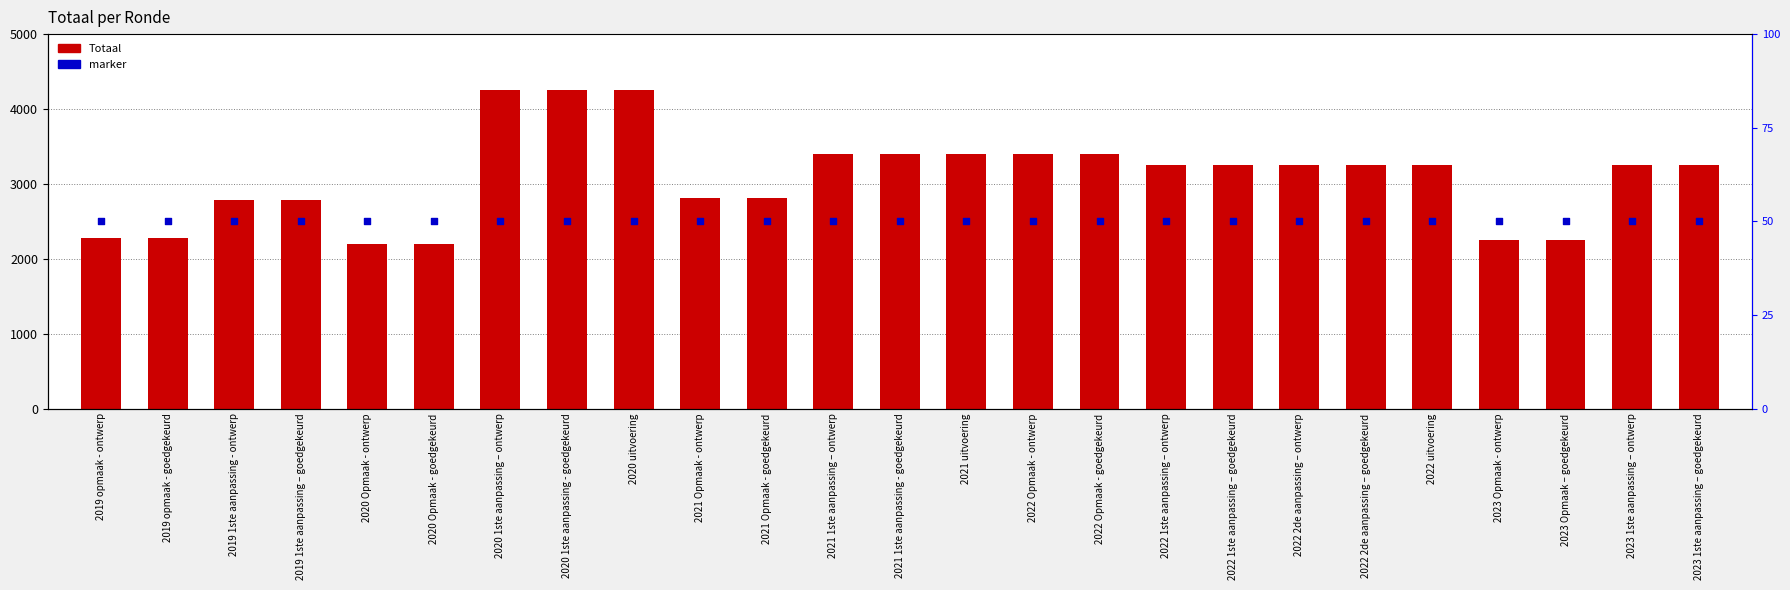

Which series has the largest total across all categories?

Totaal